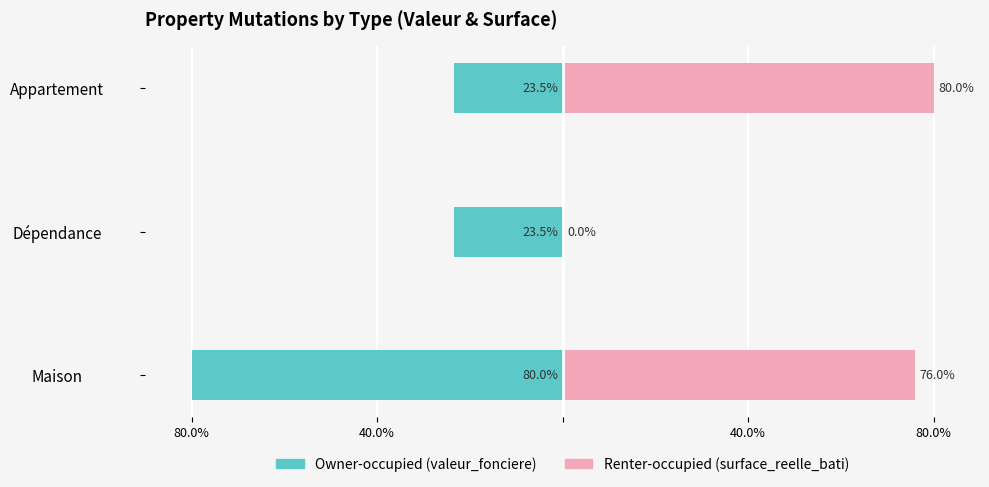

At Appartement, list the series in order from smallest to largest.

Owner-occupied, Renter-occupied